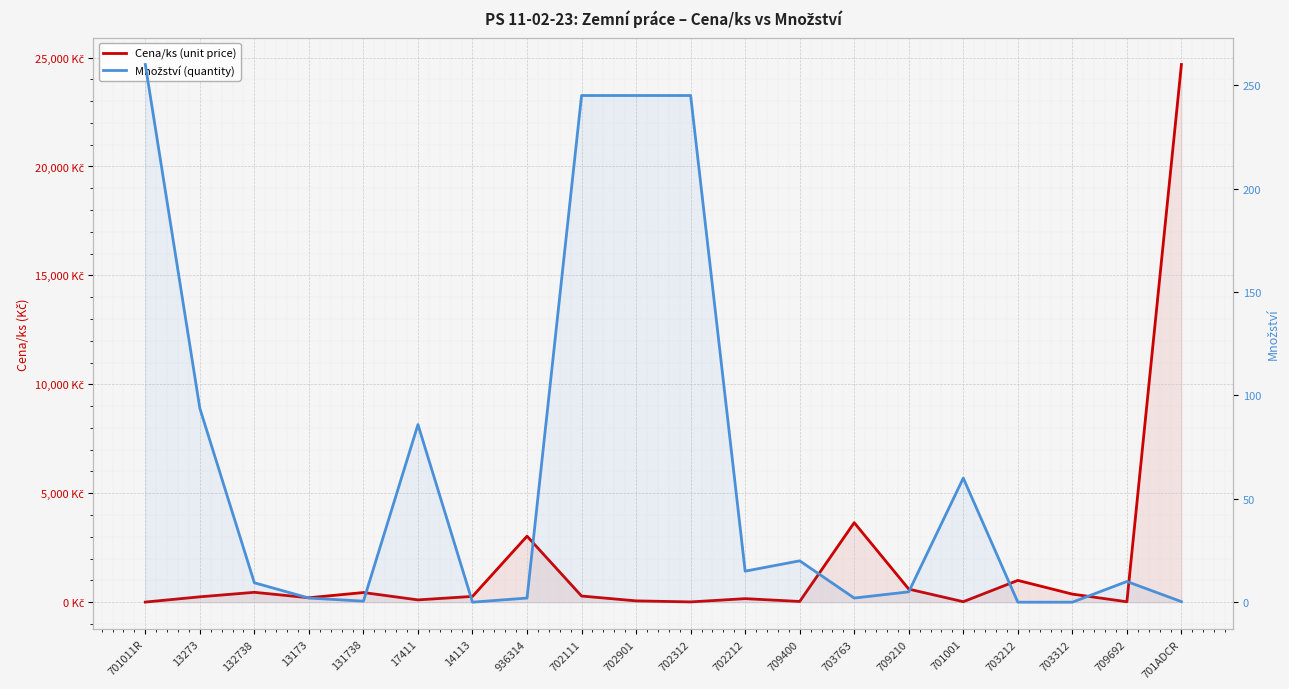

Reading left to right, what are all the values shown in this chart?

Cena/ks (unit price): 701011R=5.0	13273=246.0	132738=453.0	13173=203.0	131738=443.0	17411=105.0	14113=265.0	936314=3030.0	702111=282.0	702901=60.0	702312=12.0	702212=162.0	709400=33.0	703763=3650.0	709210=600.0	701001=22.0	703212=1000.0	703312=370.0	709692=19.0	701ADCR=24682.0
Množství (quantity): 701011R=260.0	13273=93.8	132738=9.4	13173=2.0	131738=0.5	17411=85.9	14113=0.0	936314=2.0	702111=245.0	702901=245.0	702312=245.0	702212=15.0	709400=20.0	703763=2.0	709210=5.0	701001=60.0	703212=0.0	703312=0.0	709692=10.0	701ADCR=0.3